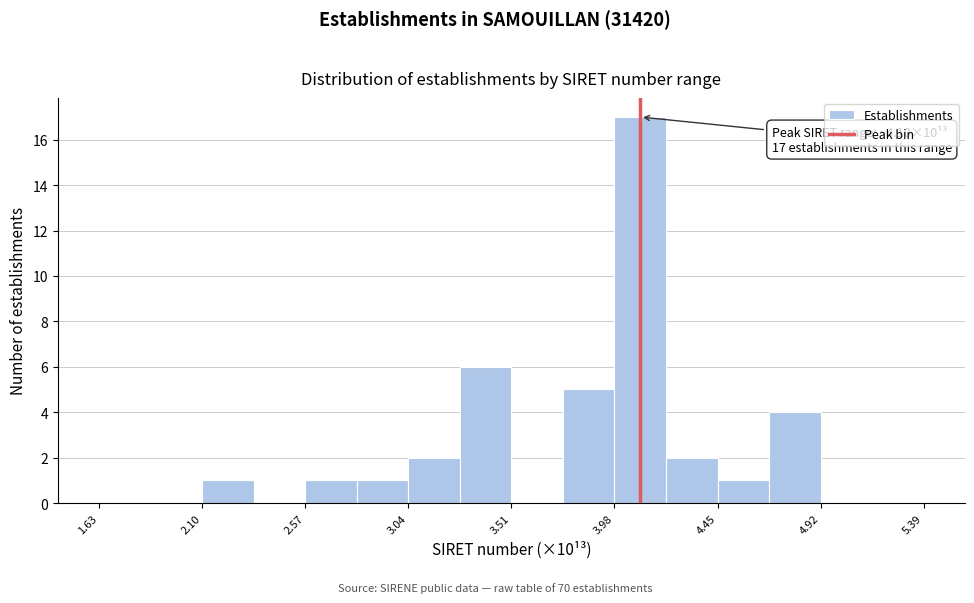

Over which range of the x-axis is the bar tallest?

4.00 to 4.20